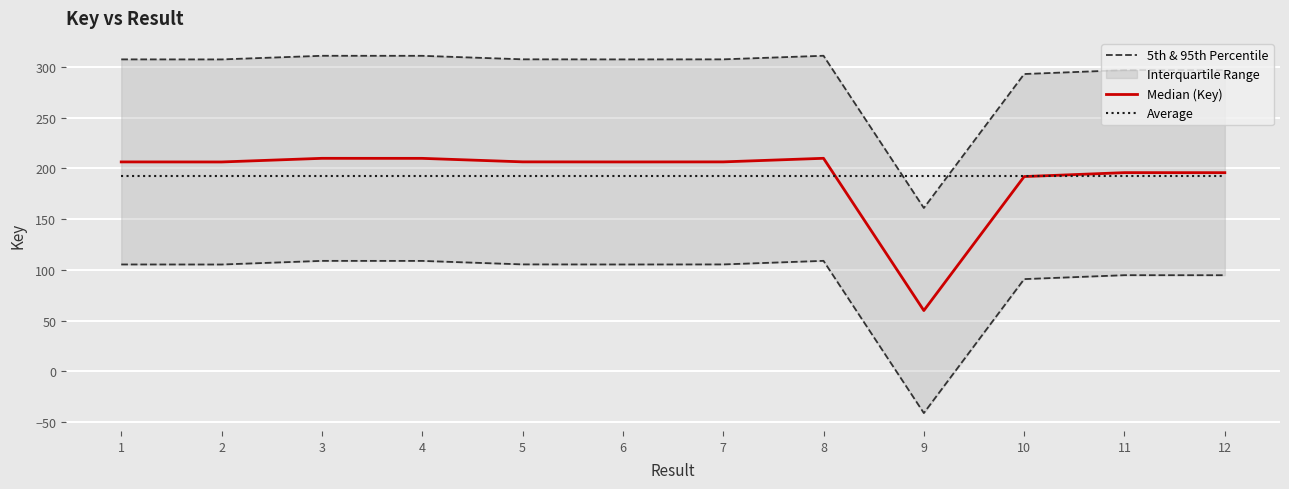

Which series changed the most between 3 and 8?

5th & 95th Percentile